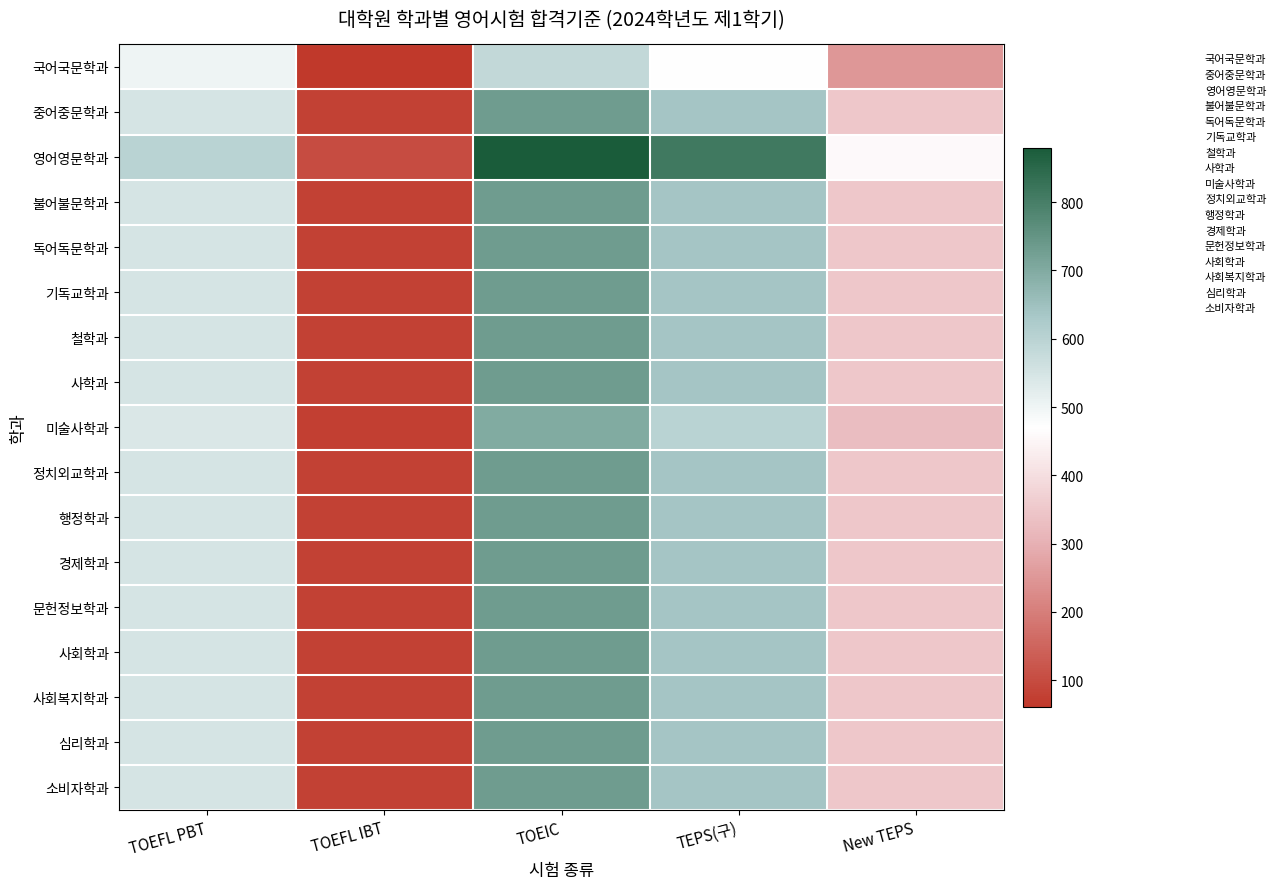

How many distinct data groups are displayed?

17